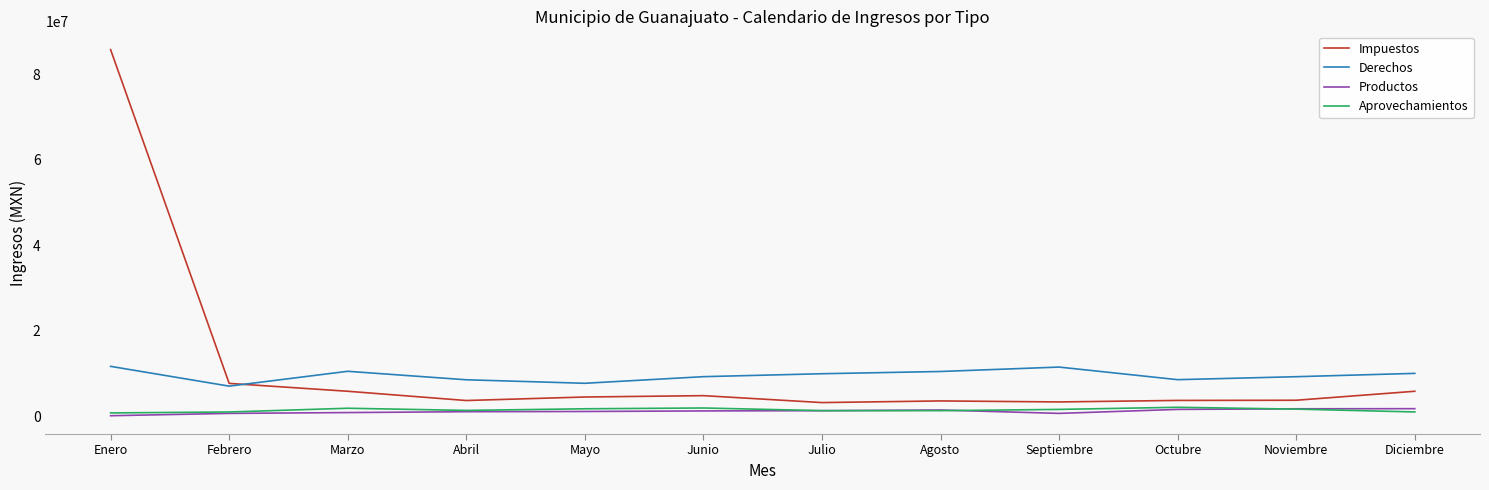

At which category is the sum across all series the highest?

Enero